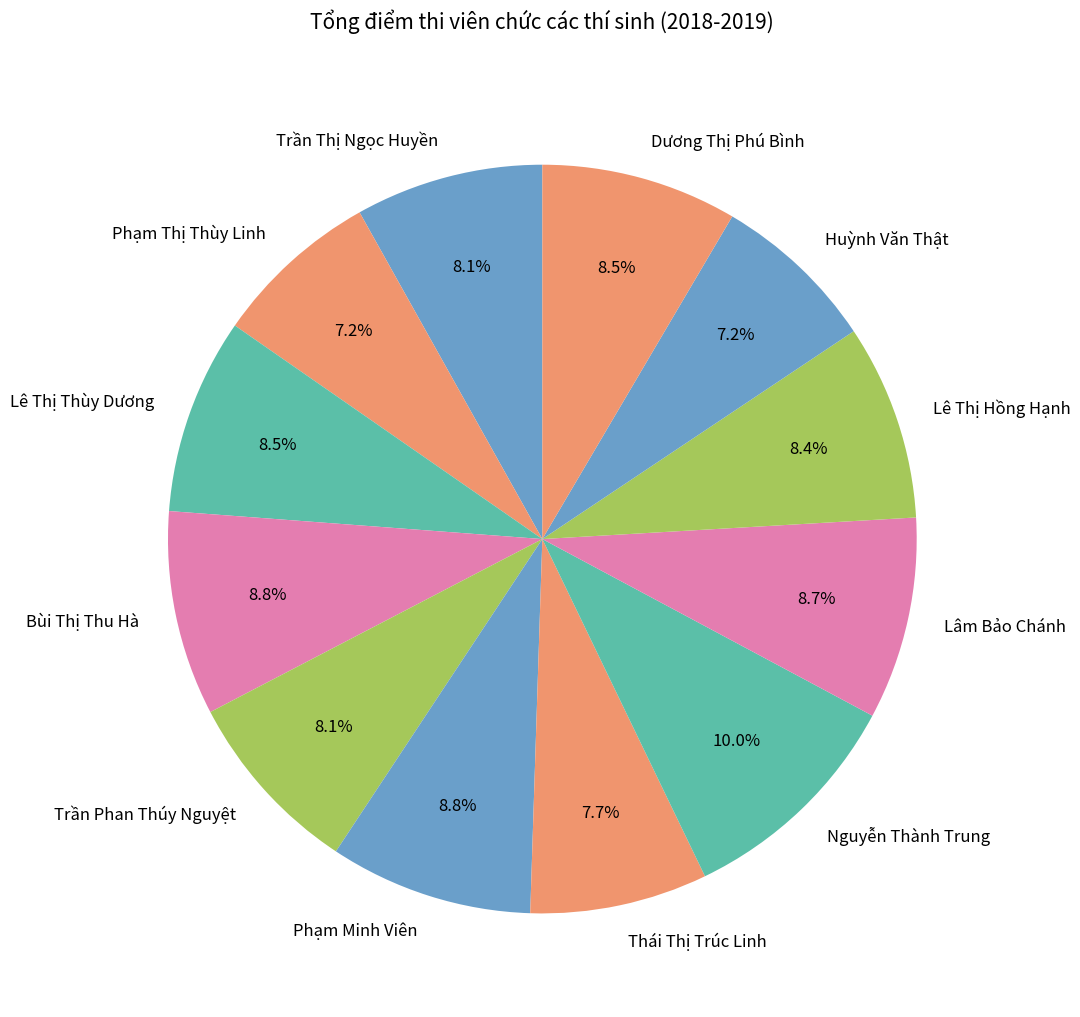

True or false: Lê Thị Hồng Hạnh accounts for 8% of the total.

True